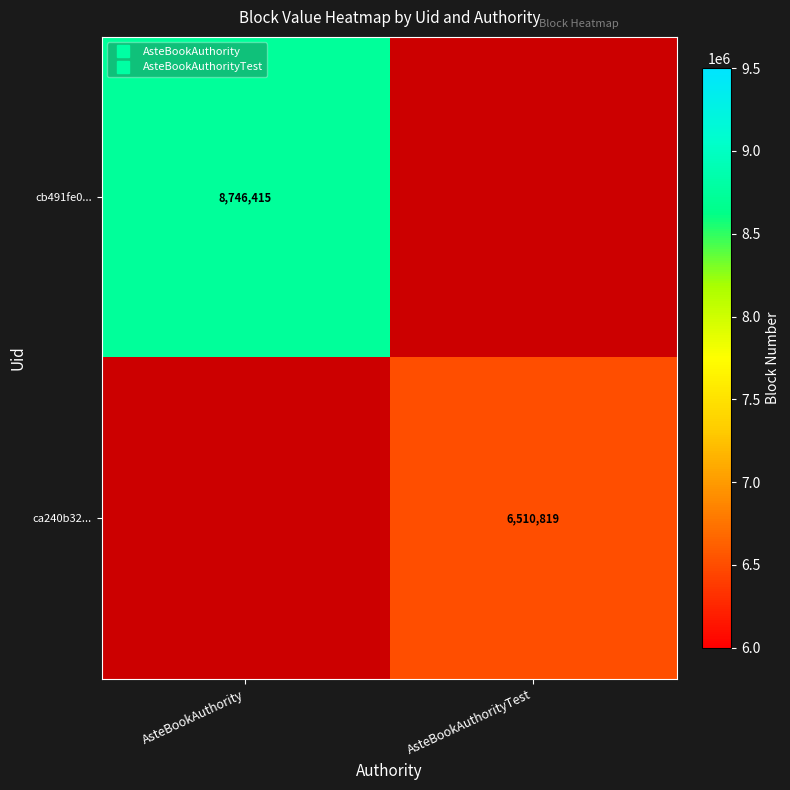

Between AsteBookAuthorityTest and AsteBookAuthority, which is larger?

AsteBookAuthority